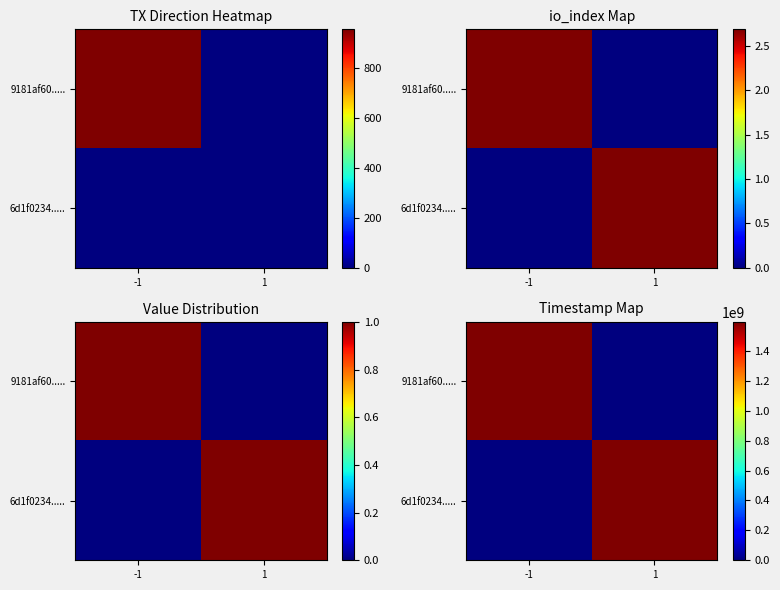

At which label does 6d1f0234..... reach its peak?

1